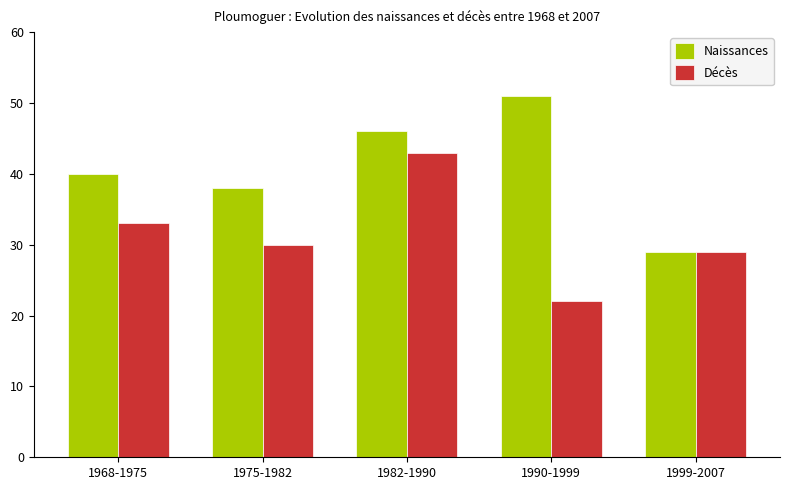

What is the value of the Naissances bar at the 5th from the left?

29